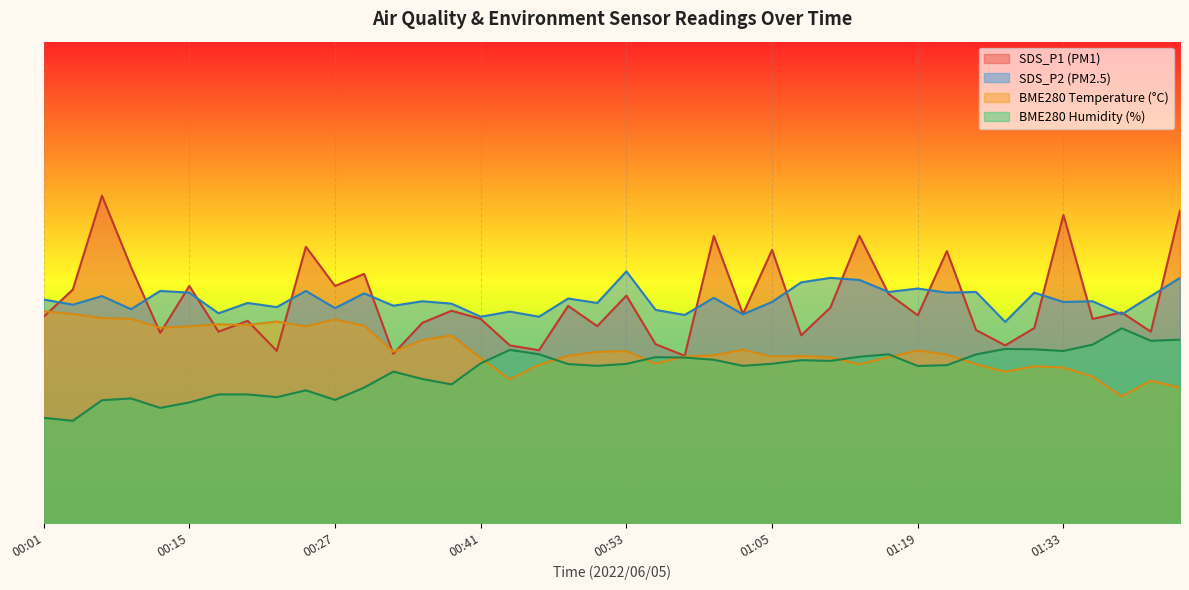

What position from the left is 01:44?

40